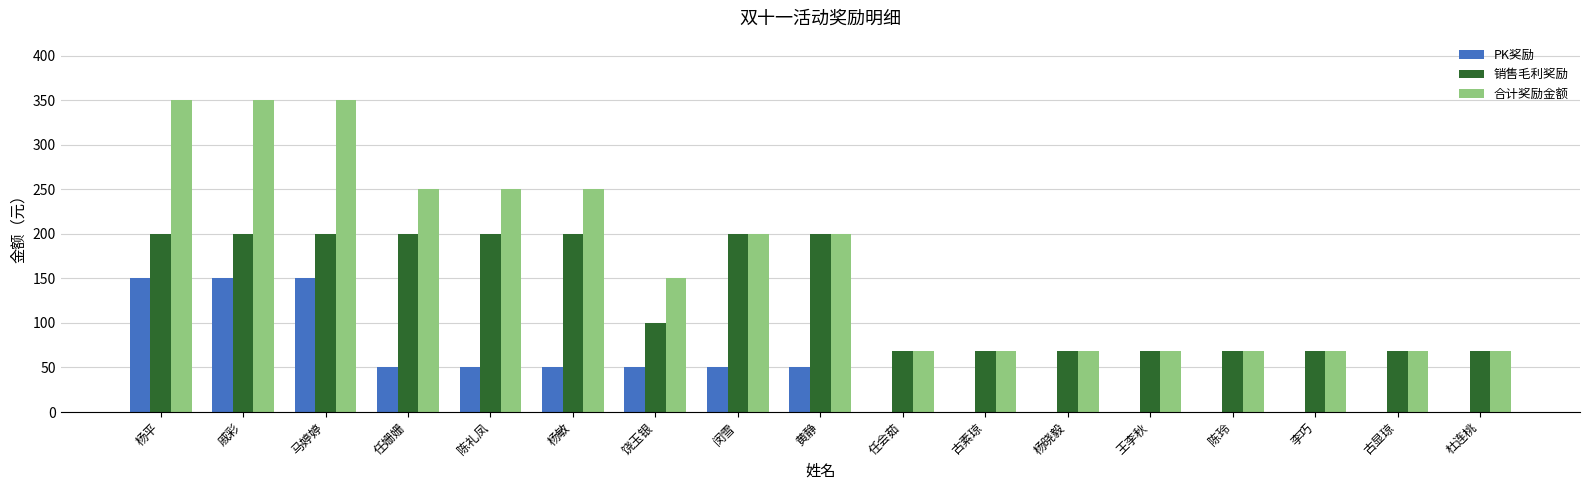

Read the 合计奖励金额 value at 杨晓毅.

68.8